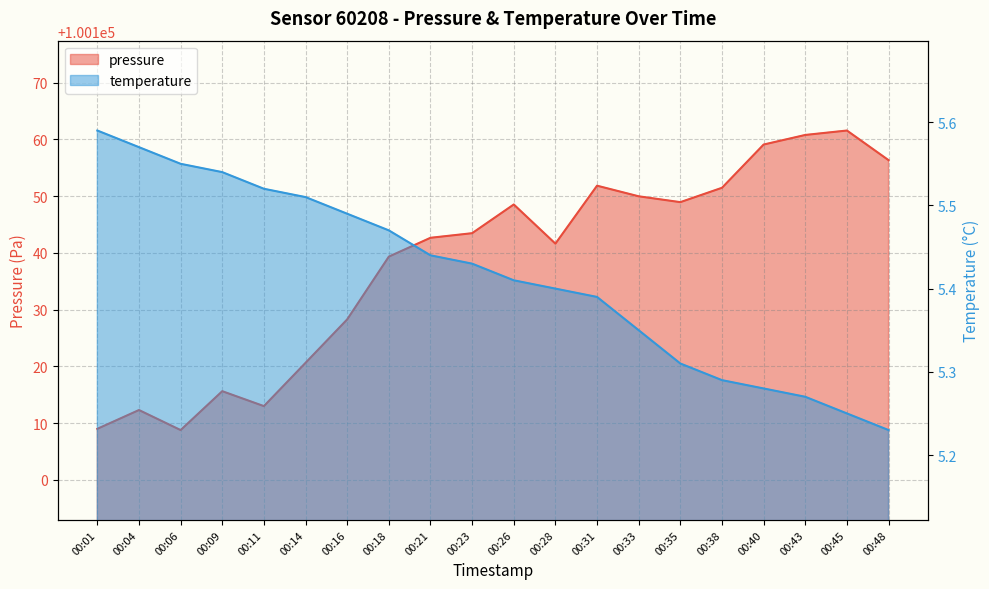

Is it true that pressure equals 172808.1 at 00:09?

False